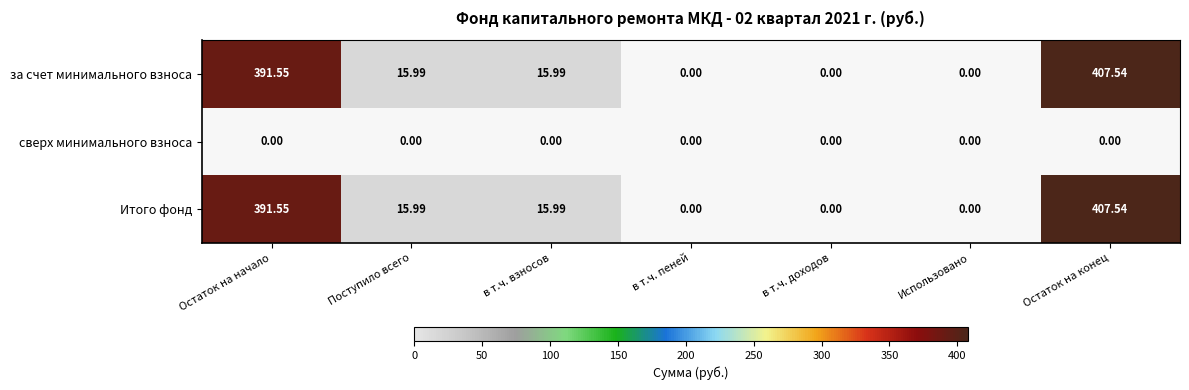

At which category is the sum across all series the highest?

Остаток на конец